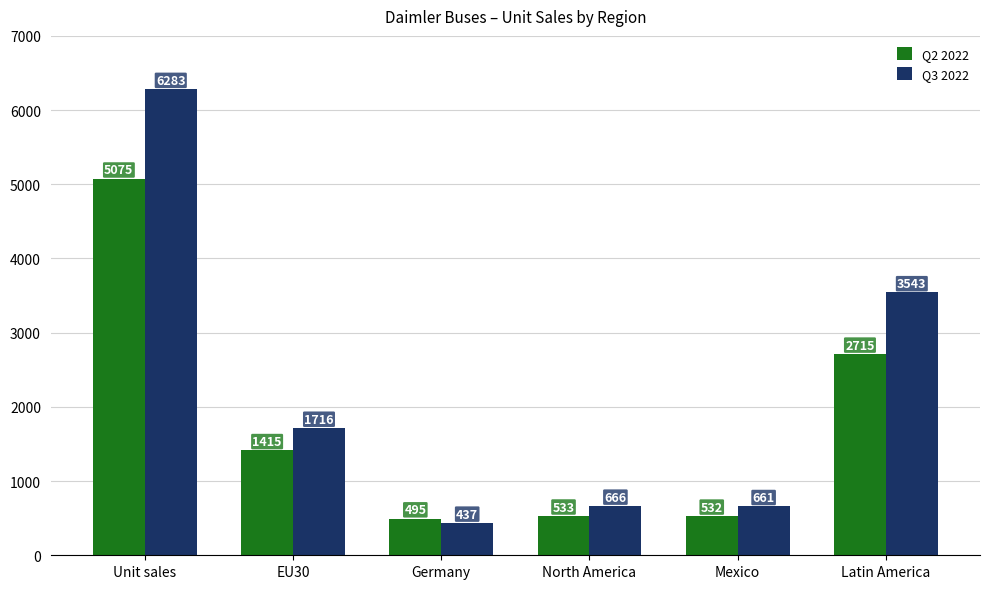

Which series has the largest range (max minus min)?

Q3 2022